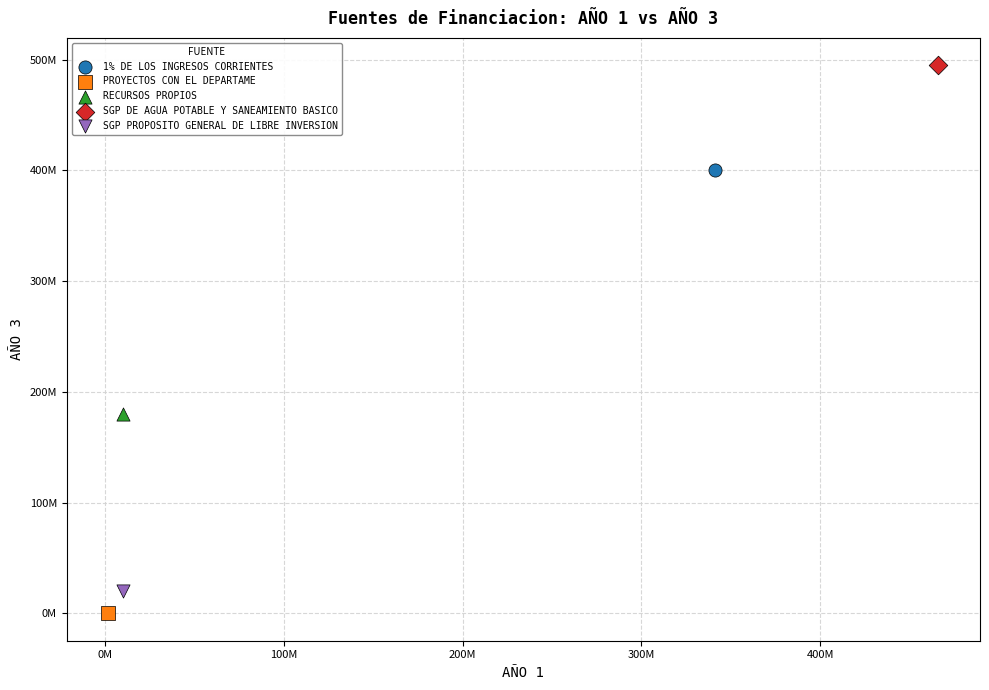

Which series reaches the maximum Y coordinate?

SGP DE AGUA POTABLE Y SANEAMIENTO BASICO